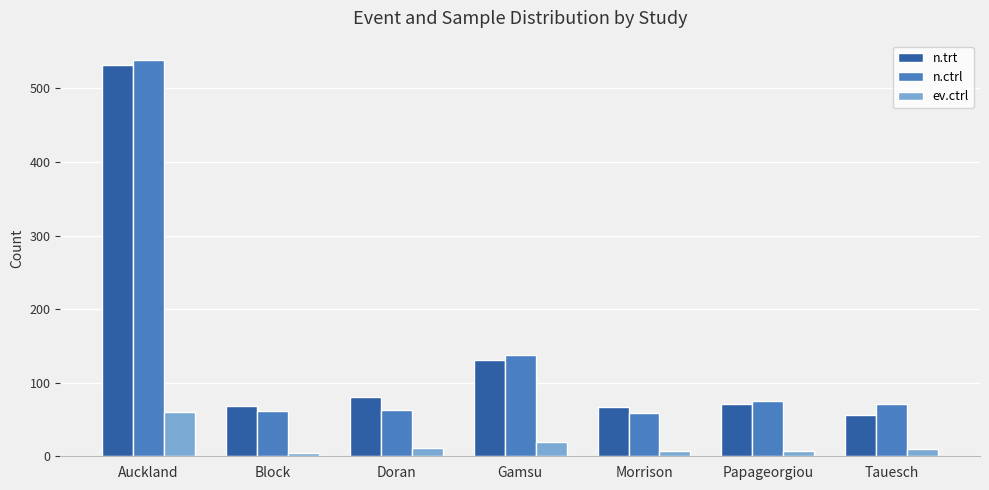

What is the difference between the second highest and second lowest values in the ev.ctrl series?

13